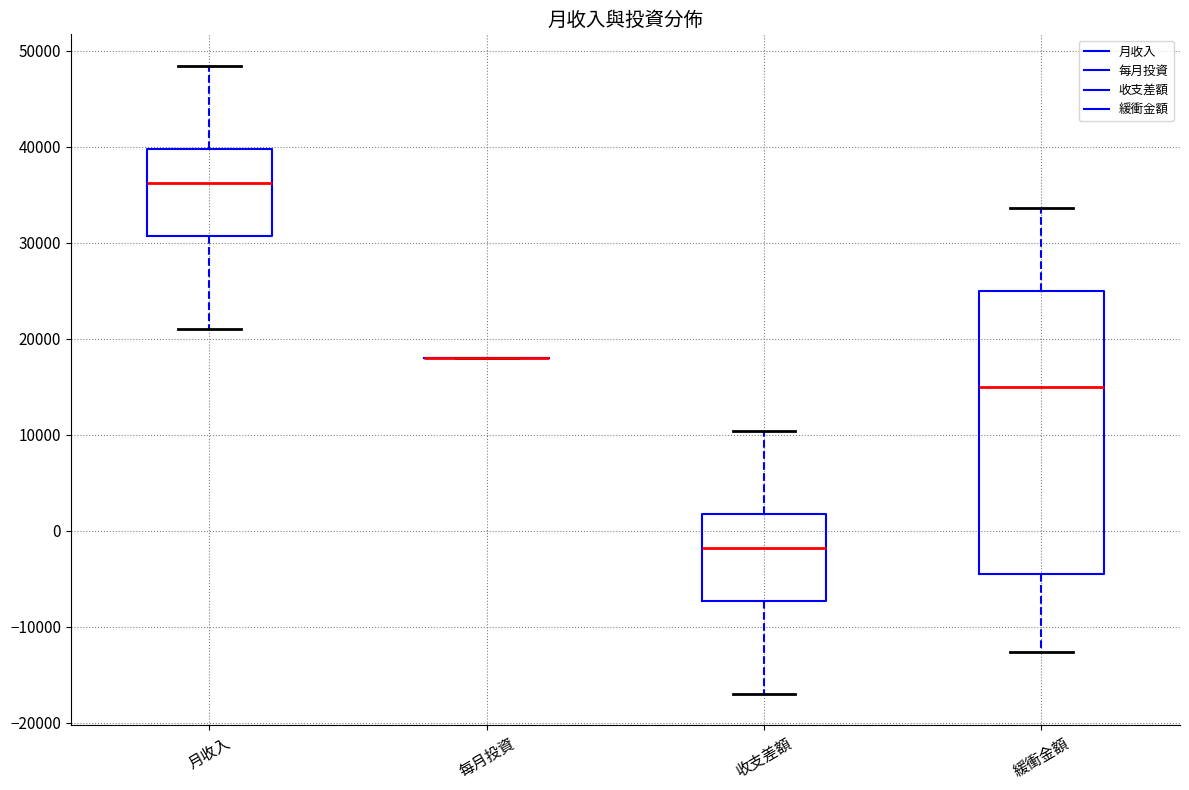

Where does the lower whisker of the box for 月收入 end on the y-axis? The values are not printed on the chart, so give them approximately, as read against the axis.

21000